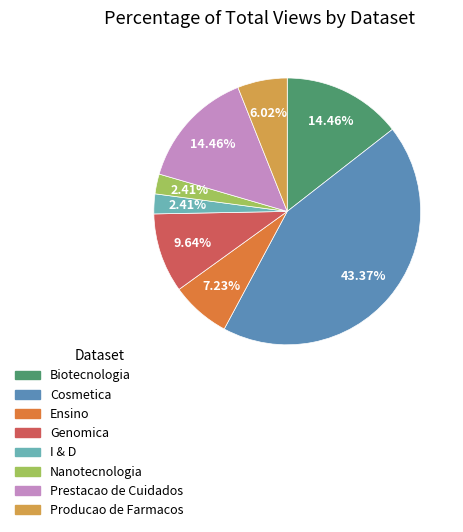

To the nearest percent, what percentage of the pie is Producao de Farmacos?

6%